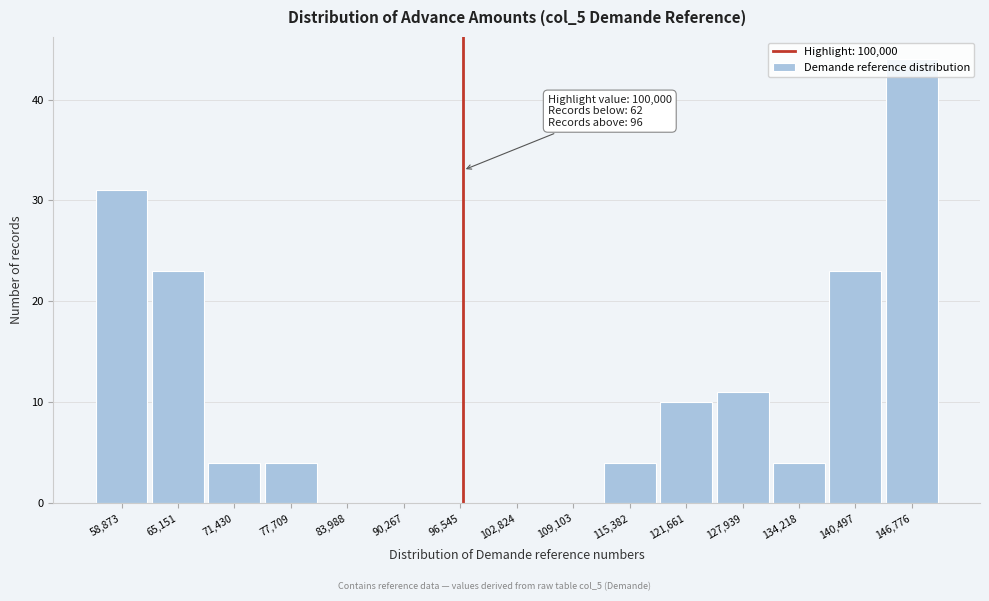

What is the sum of the values at 134,218 and 115,382?

8